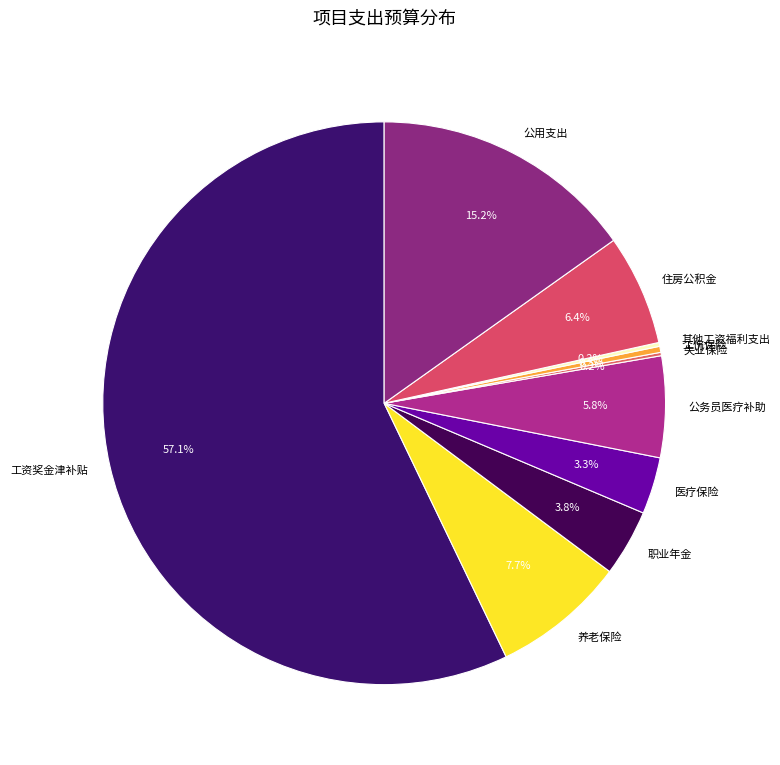

Does any single category account for the majority?

Yes